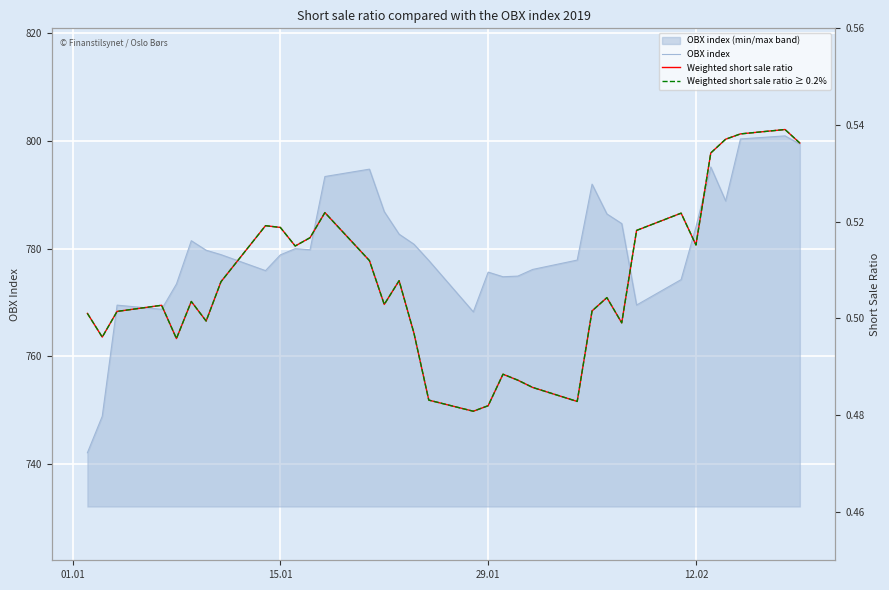

Which series has the largest total across all categories?

OBX index